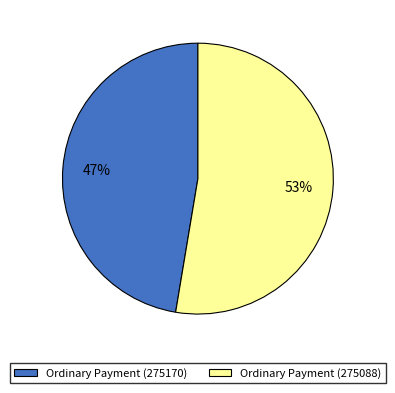

Count the number of slices in the pie.

2